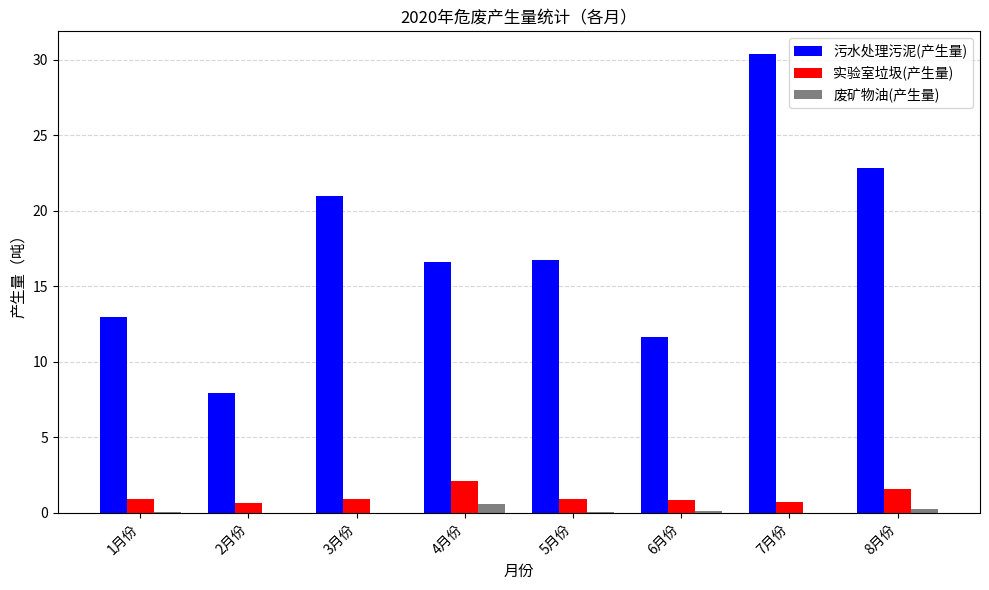

Which series has the widest spread of values?

污水处理污泥(产生量)